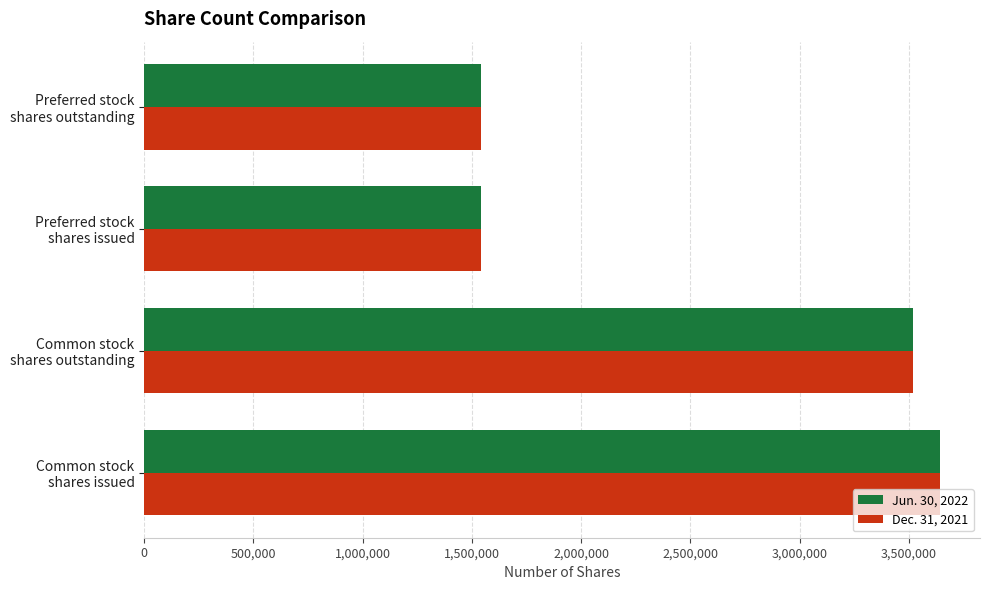

What is the greatest value displayed?

3643709